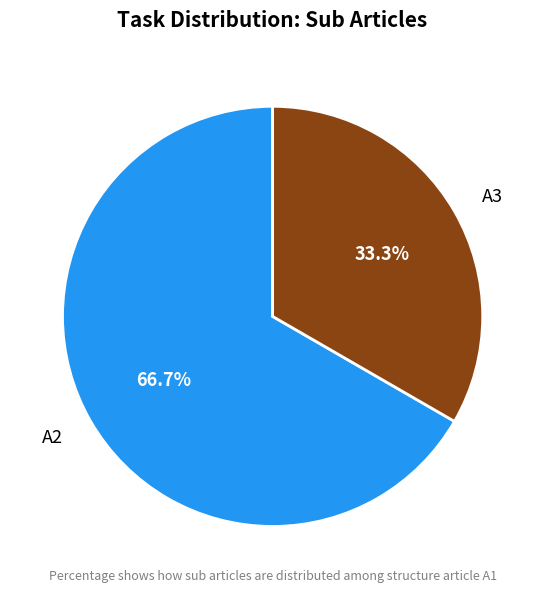

To the nearest percent, what portion does A2 represent?

67%